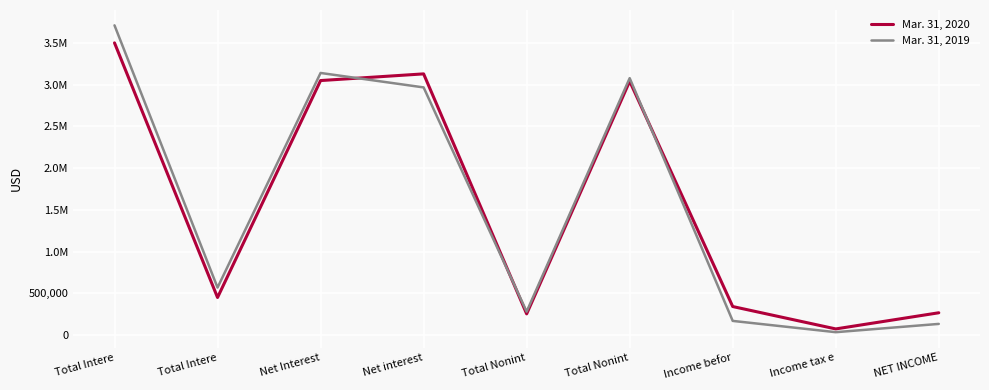

Rank the series by their average value, from highest to lowest.

Mar. 31, 2020, Mar. 31, 2019